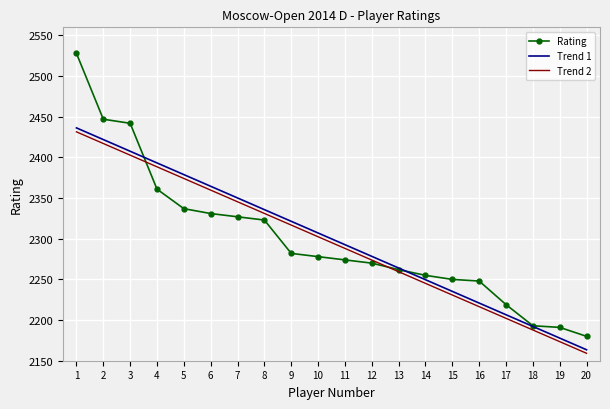

Which series has the largest range (max minus min)?

Rating